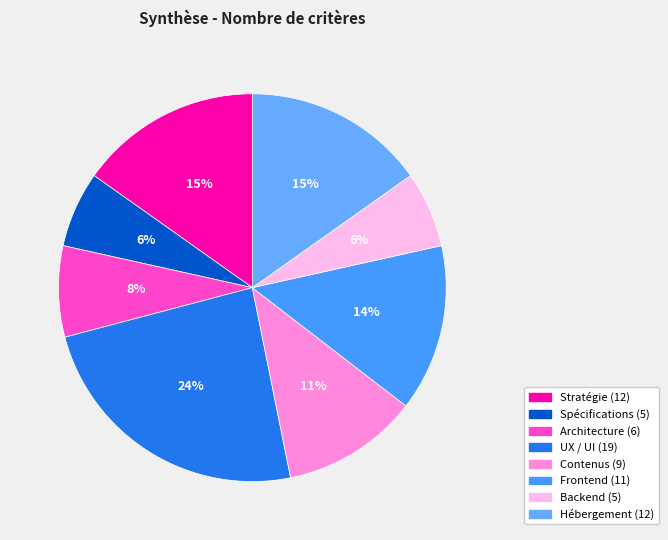

The Spécifications slice represents 6% of the pie. True or false?

True